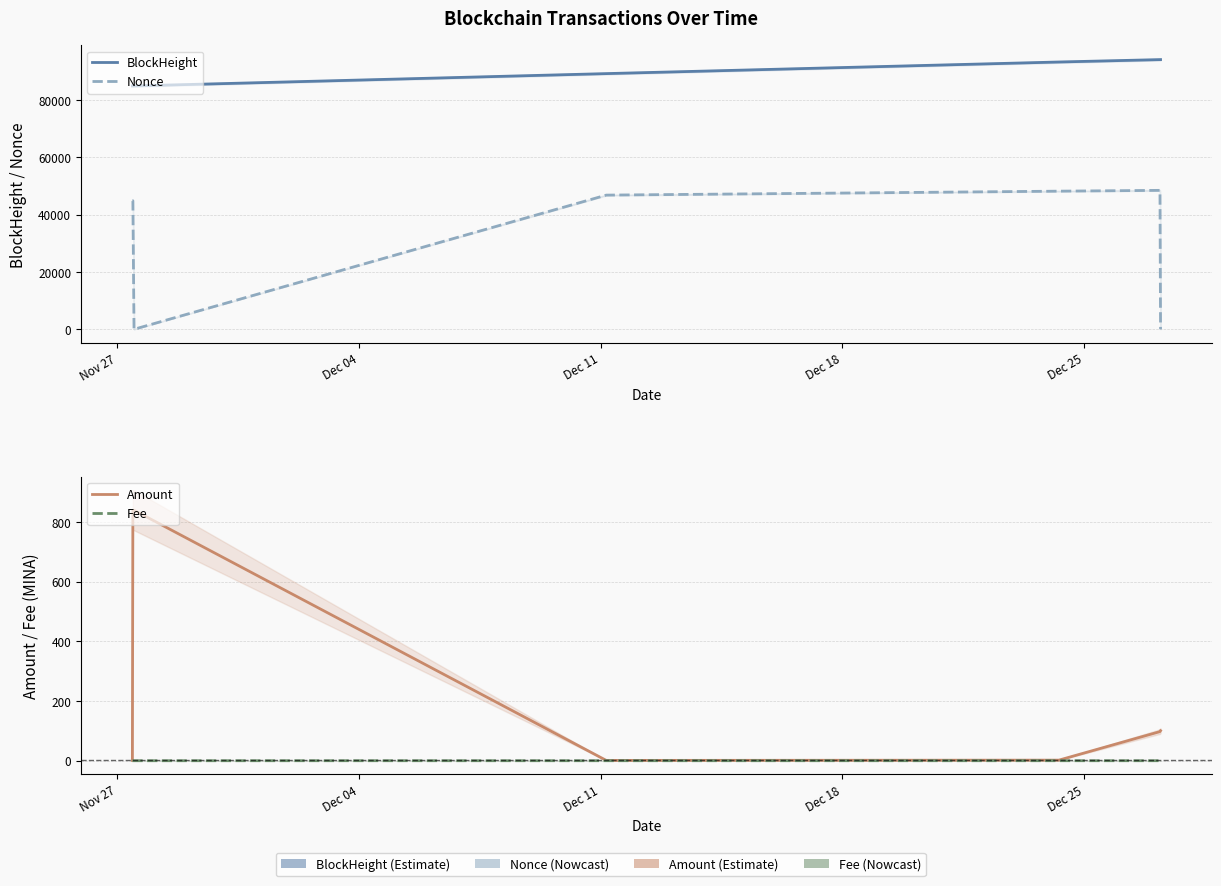

True or false: Fee and BlockHeight cross at least once.

False